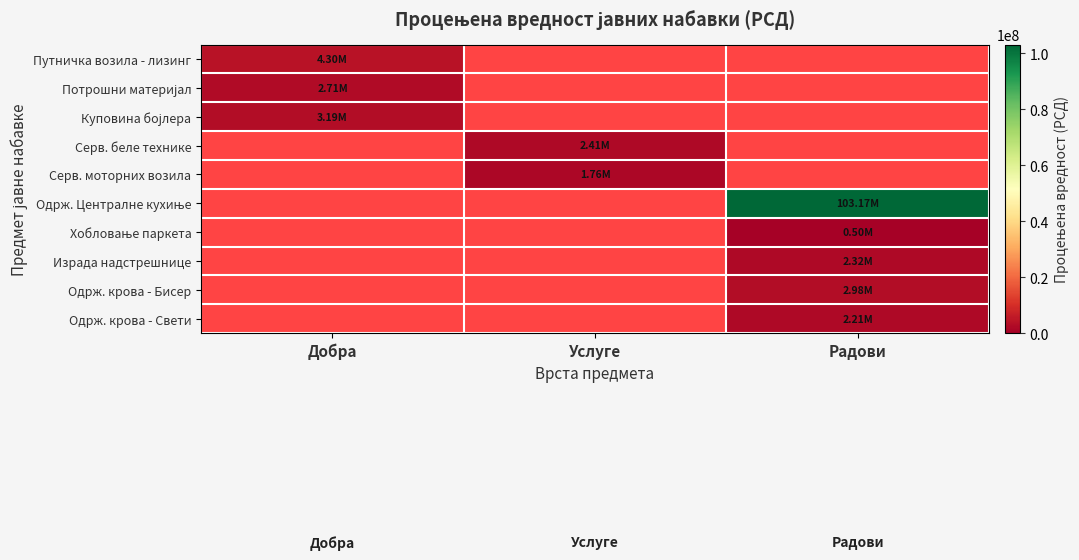

Is the value of Одрж. Централне кухиње at Услуге greater than the value of Серв. беле технике at Добра?

No